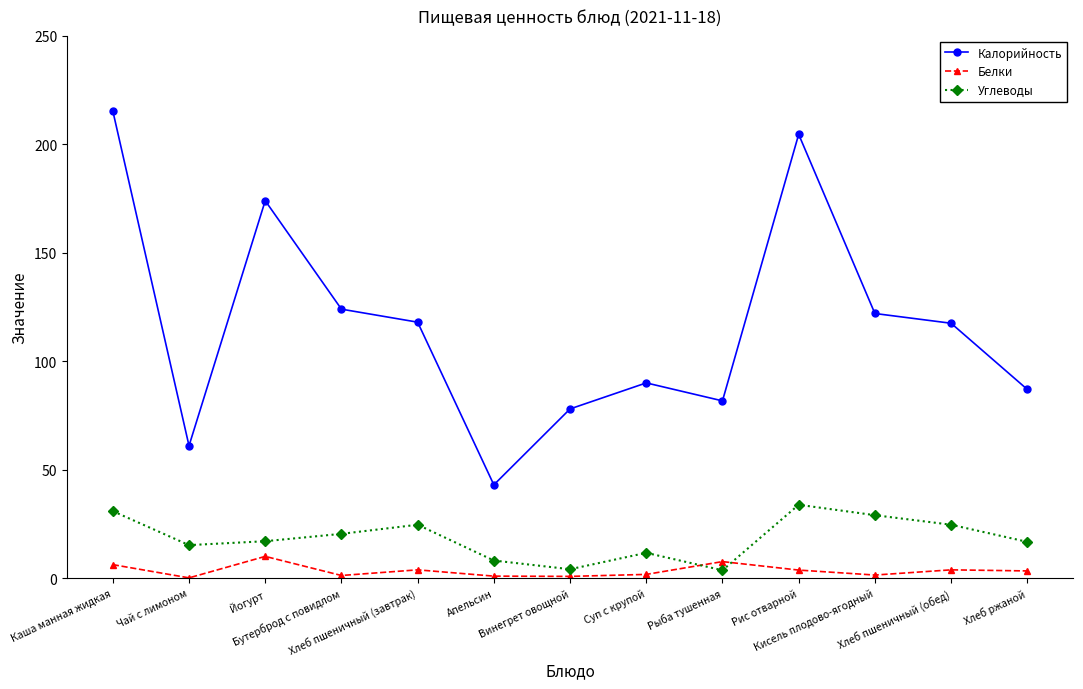

Which series has the largest total across all categories?

Калорийность